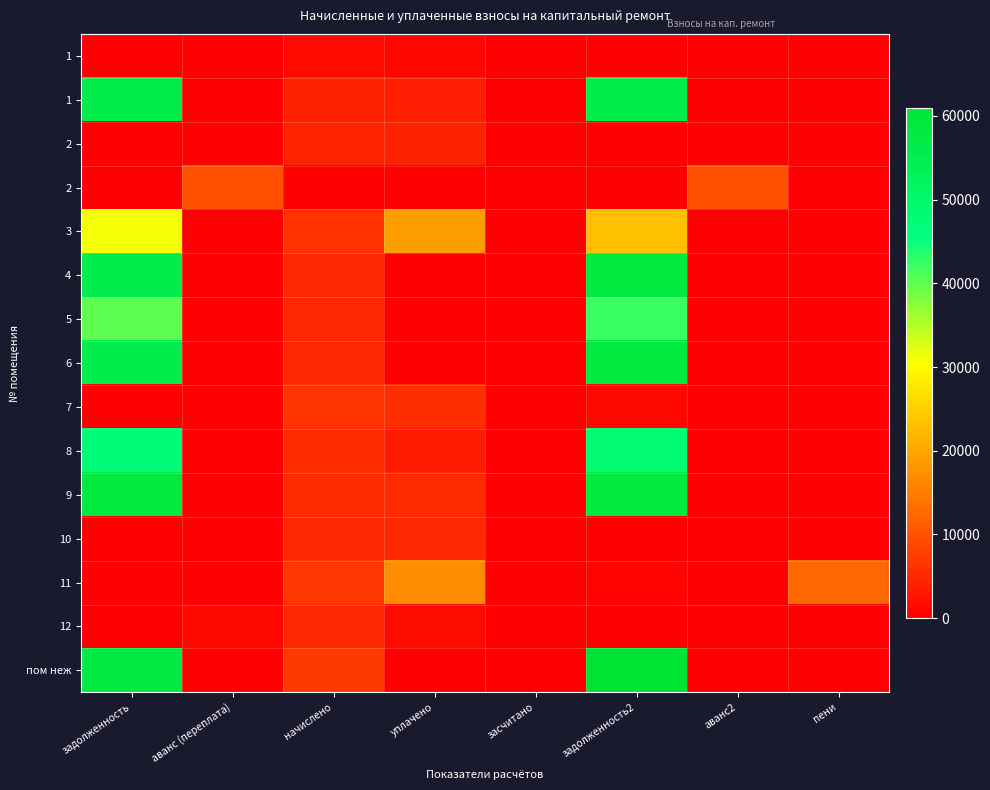

How many data points does each series have?

8